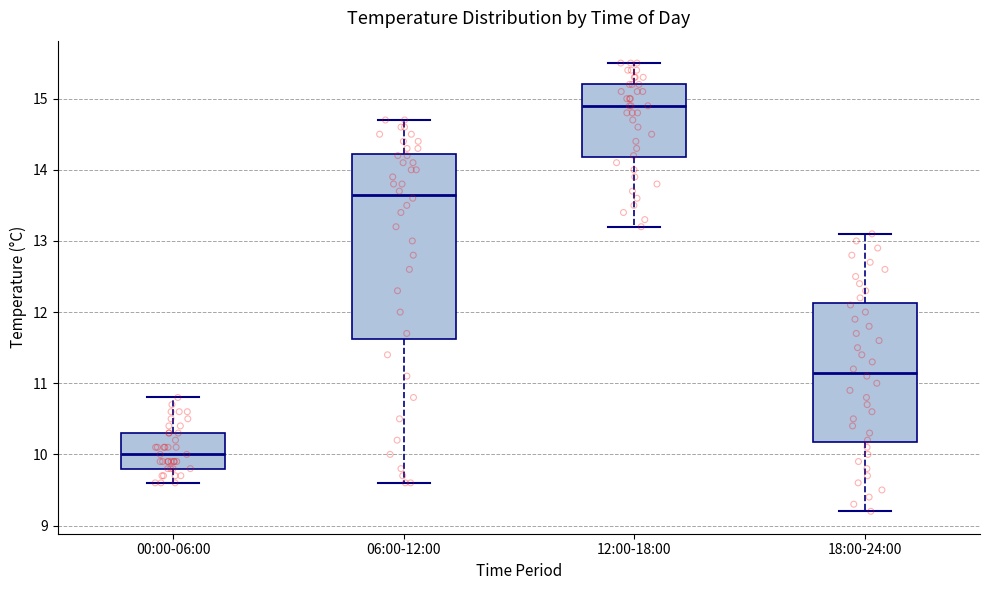

Which box's median line is the lowest?

00:00-06:00